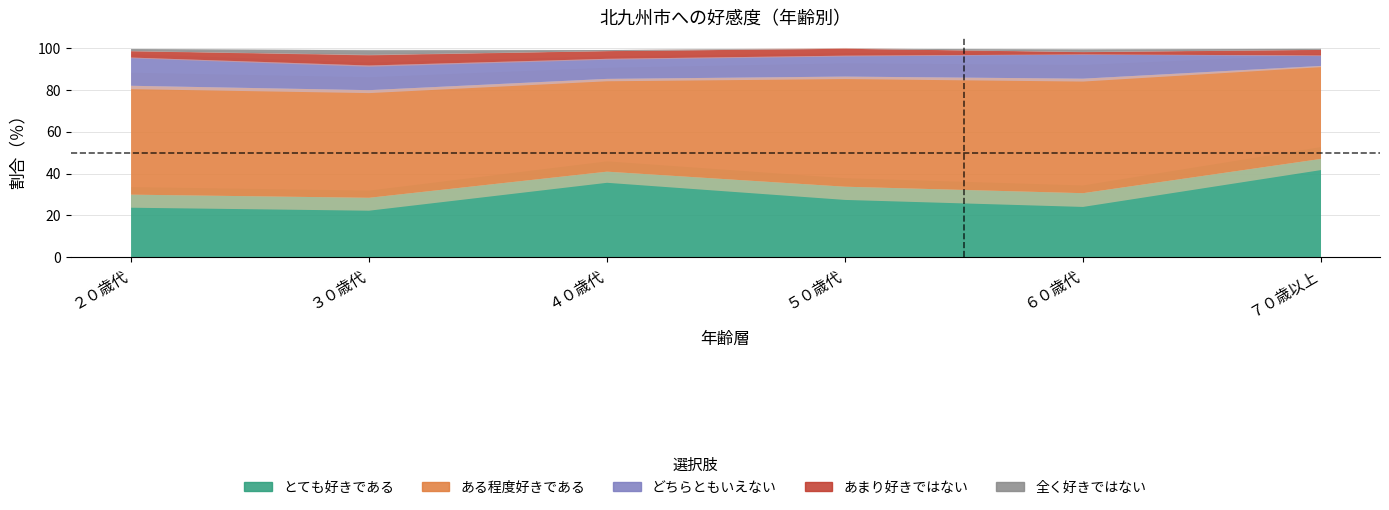

Between ３０歳代 and ４０歳代, which series saw the biggest shift?

とても好きである